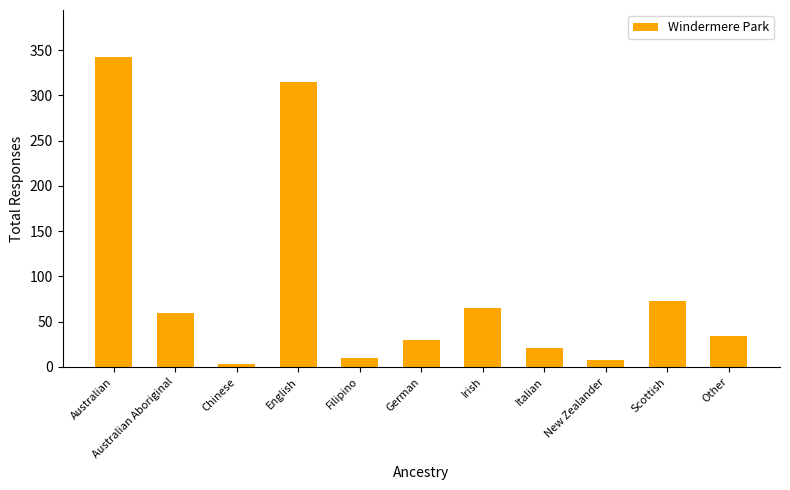

Which has a higher value, English or Australian?

Australian